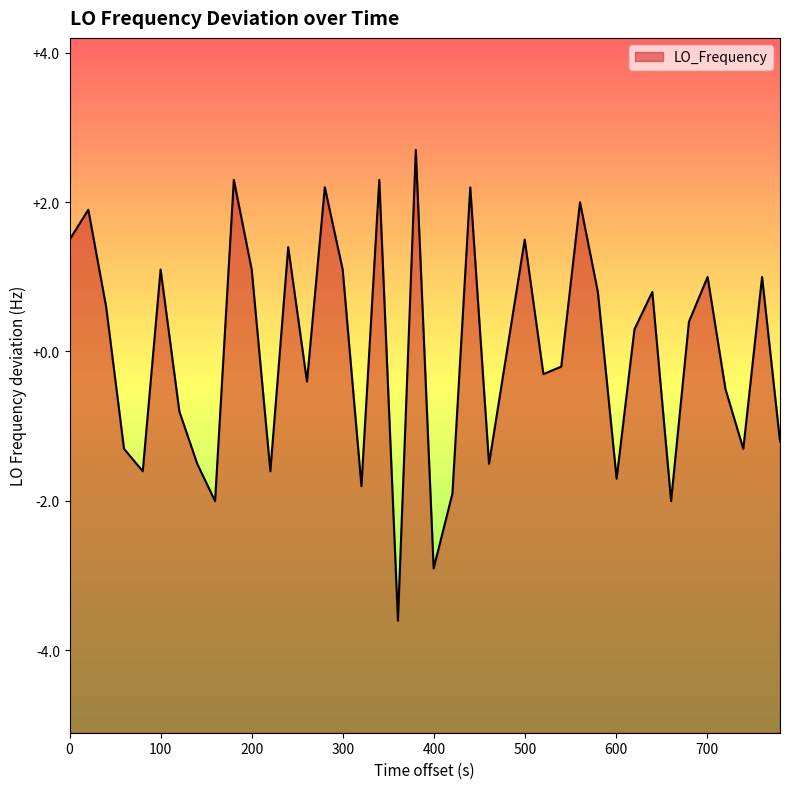

What is the smallest value displayed?

-3.6